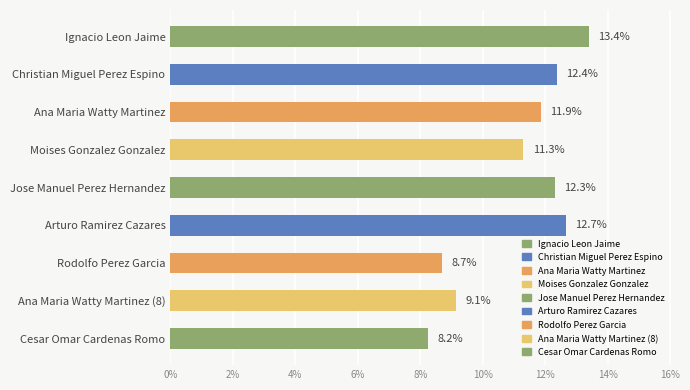

What is the greatest value displayed?

13.4